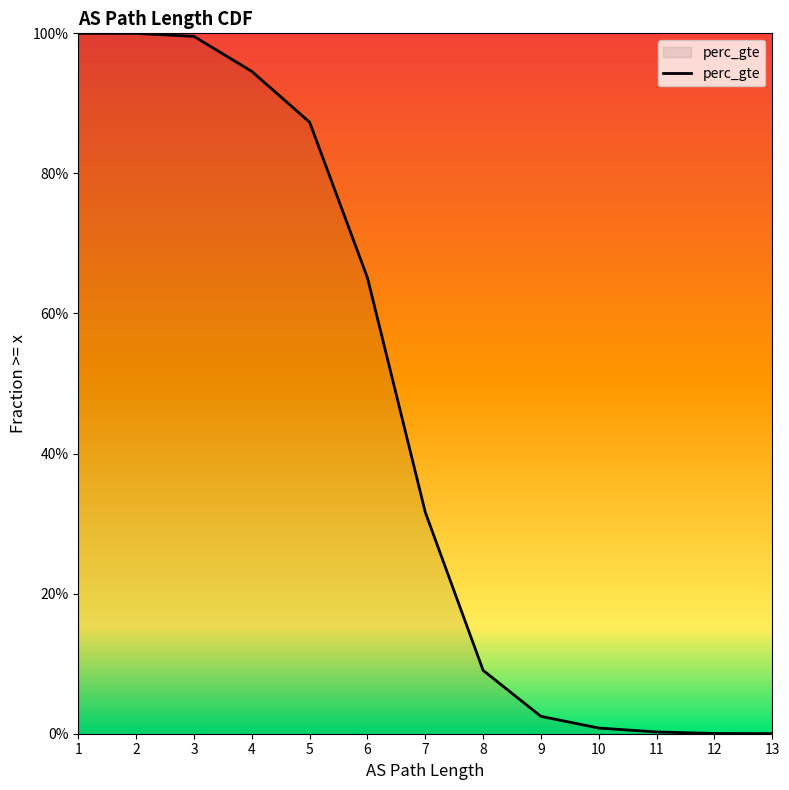

Does the chart have visible grid lines?

No